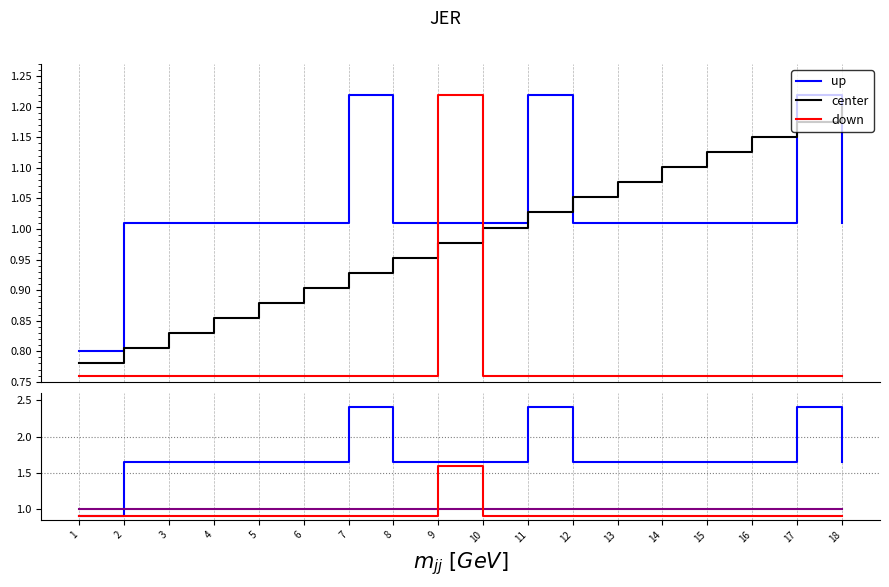

What are all the series names shown in the legend?

up, center, down